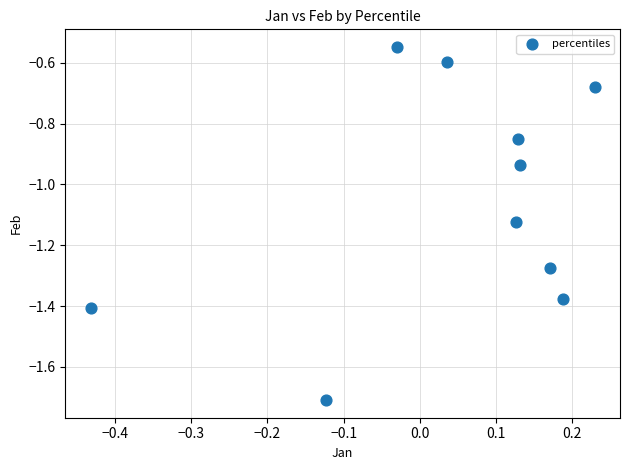

What is the range of Y values (max minus min)?

1.2